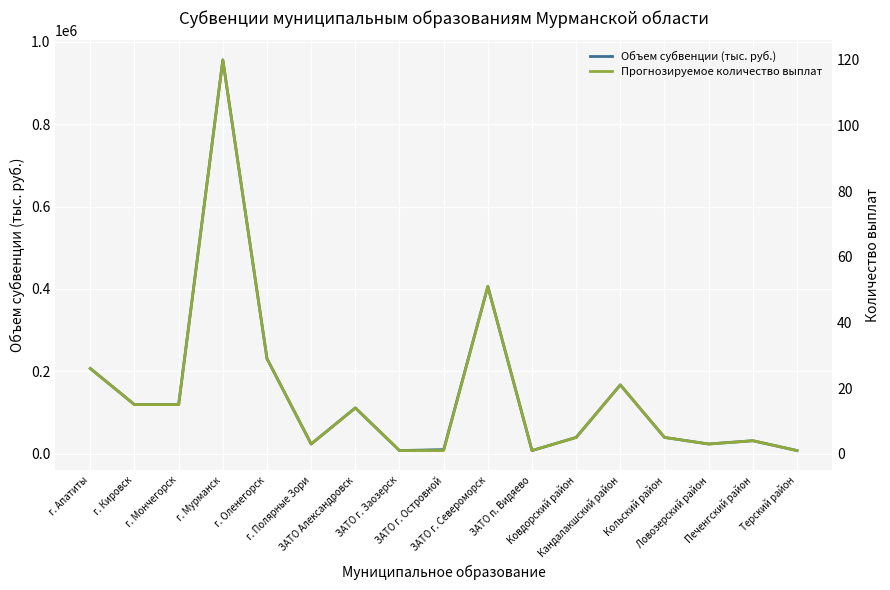

True or false: Объем субвенции (тыс. руб.) and Прогнозируемое количество выплат intersect in this chart.

False